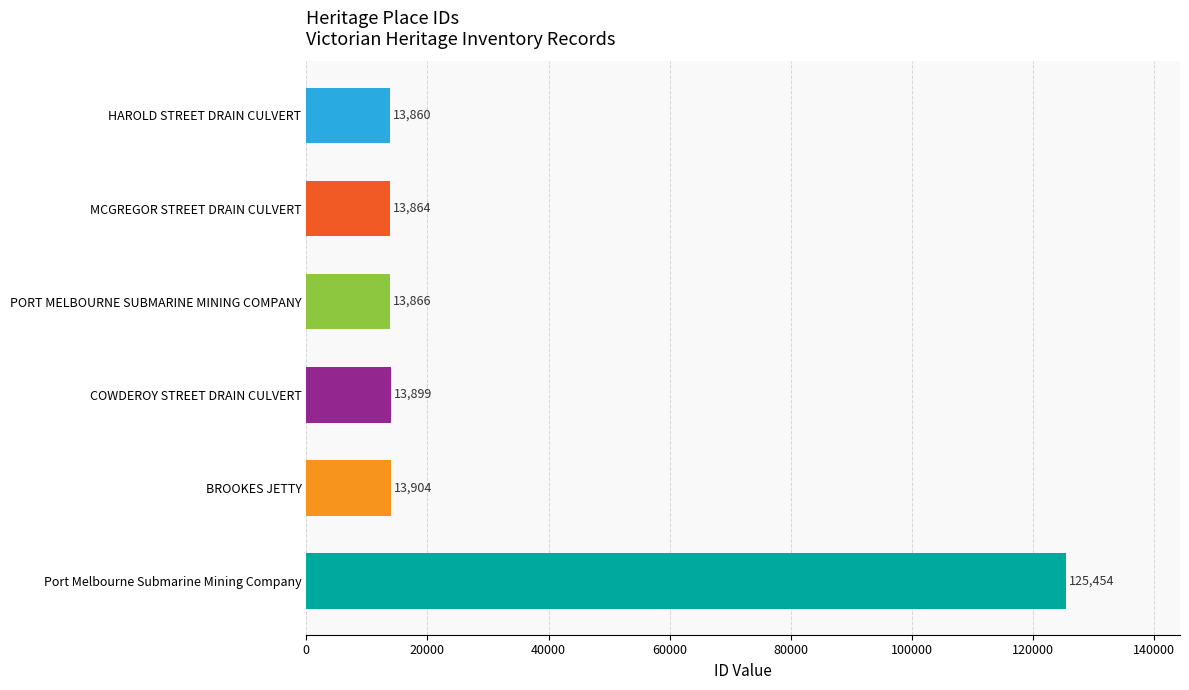

Does the chart contain any negative values?

No